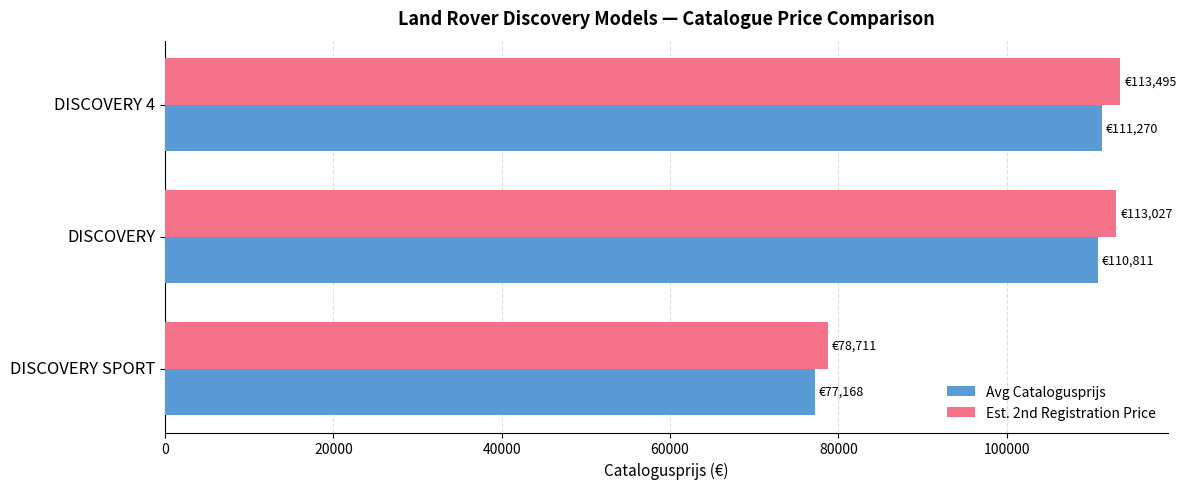

Which series has the widest spread of values?

Est. 2nd Registration Price